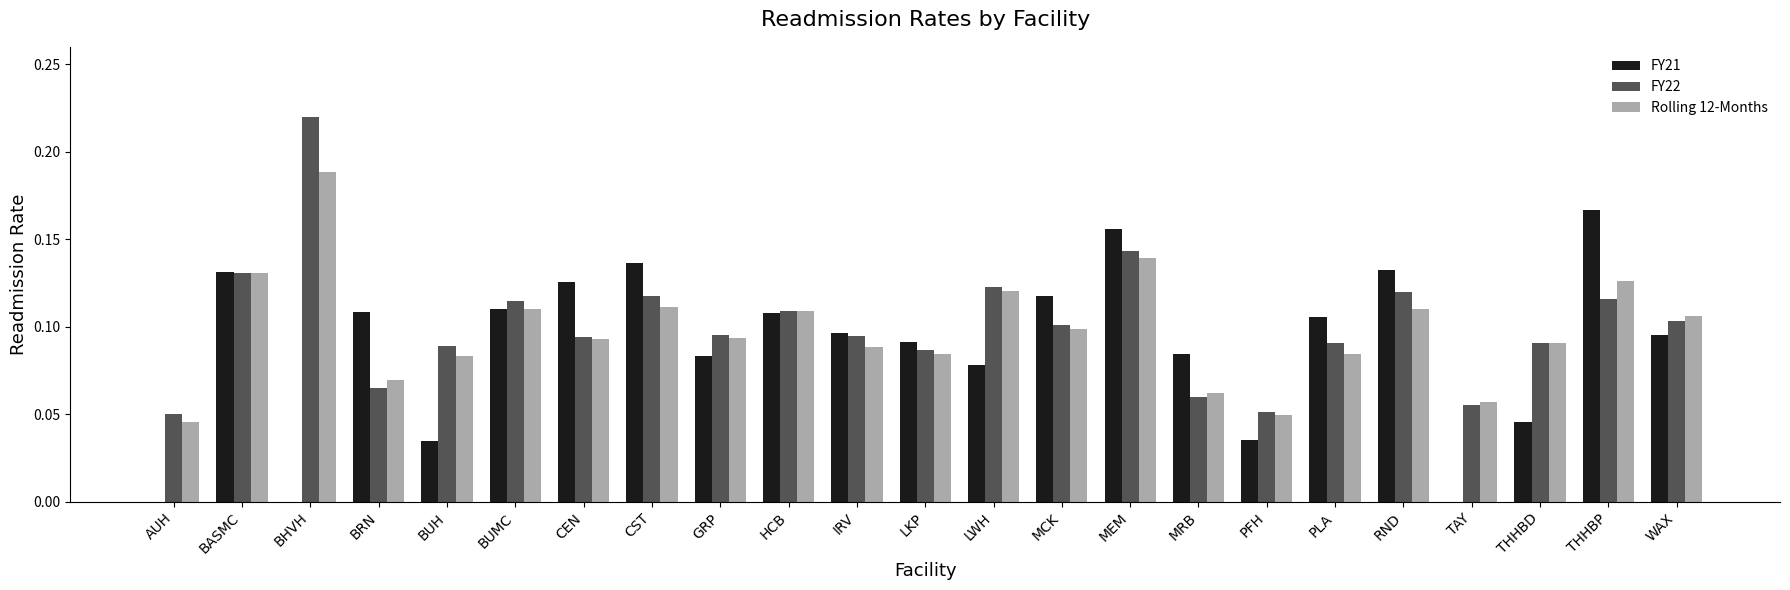

Is it true that FY22 equals 0.2 at CST?

False